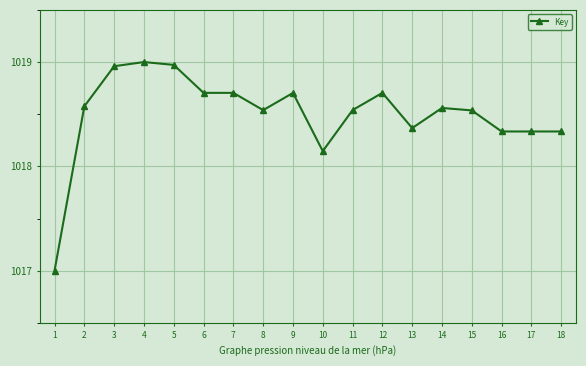

Which label corresponds to the smallest value in the chart?

1